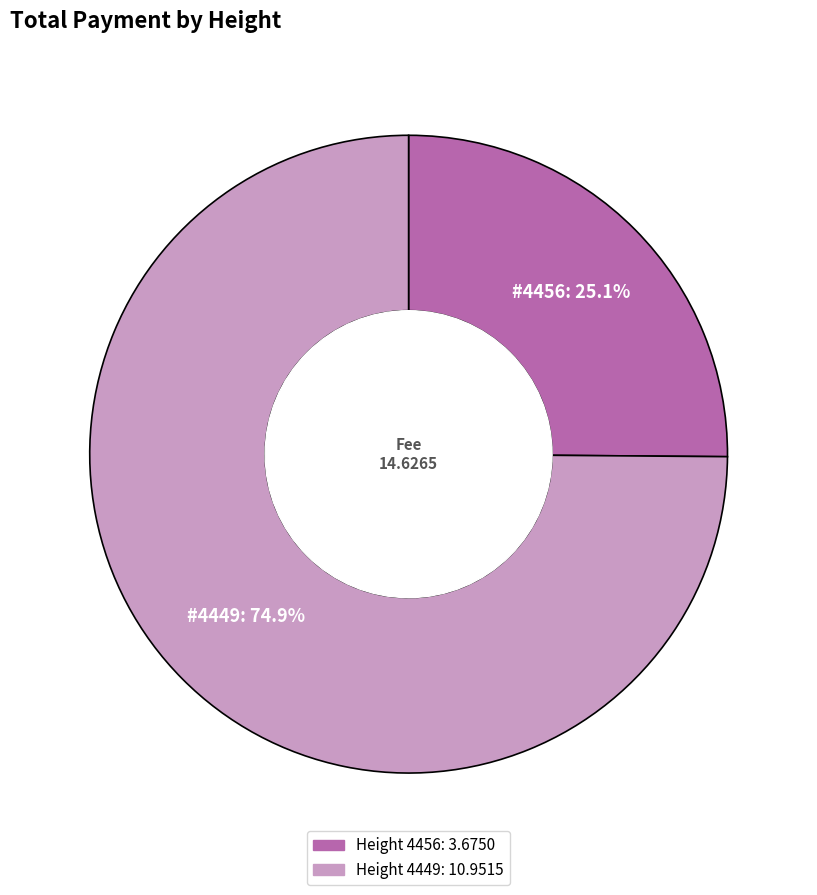

Does any single category account for the majority?

Yes